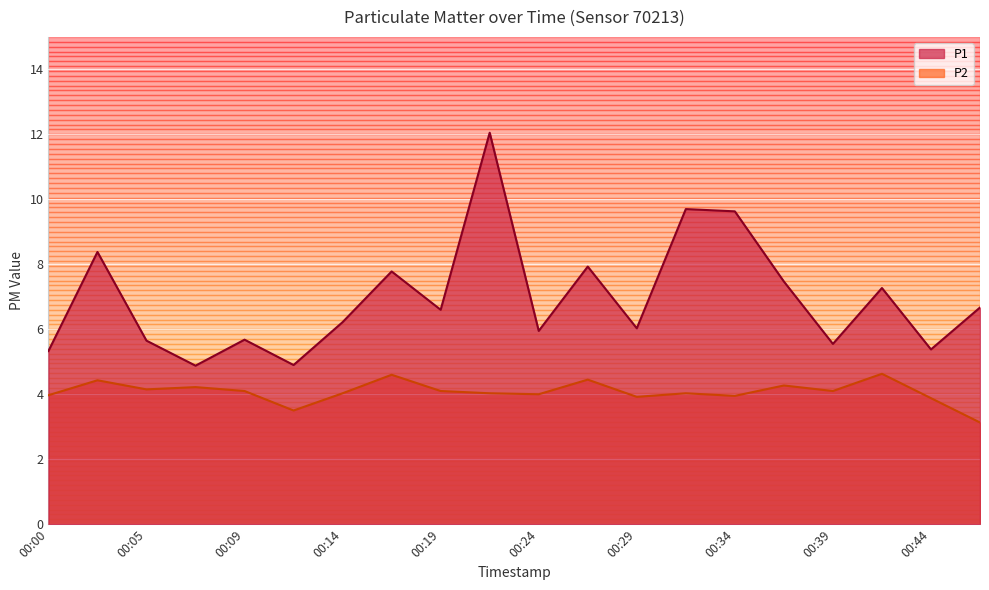

What is the value of the P2 point at the 5th from the left?

4.1